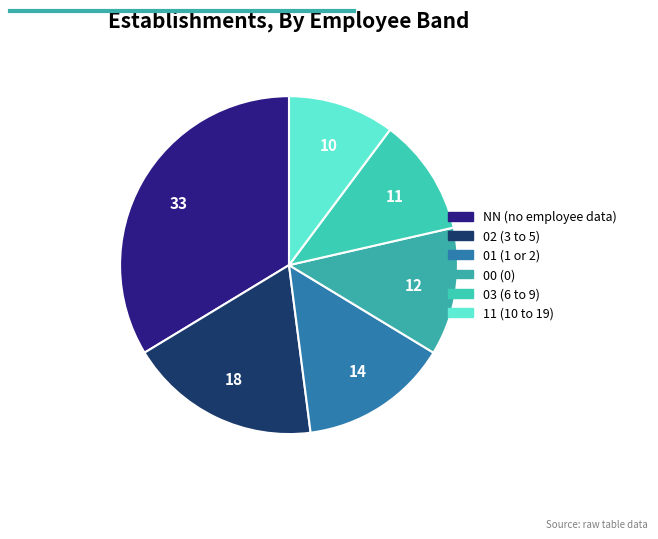

The 02 slice represents 18% of the pie. True or false?

True